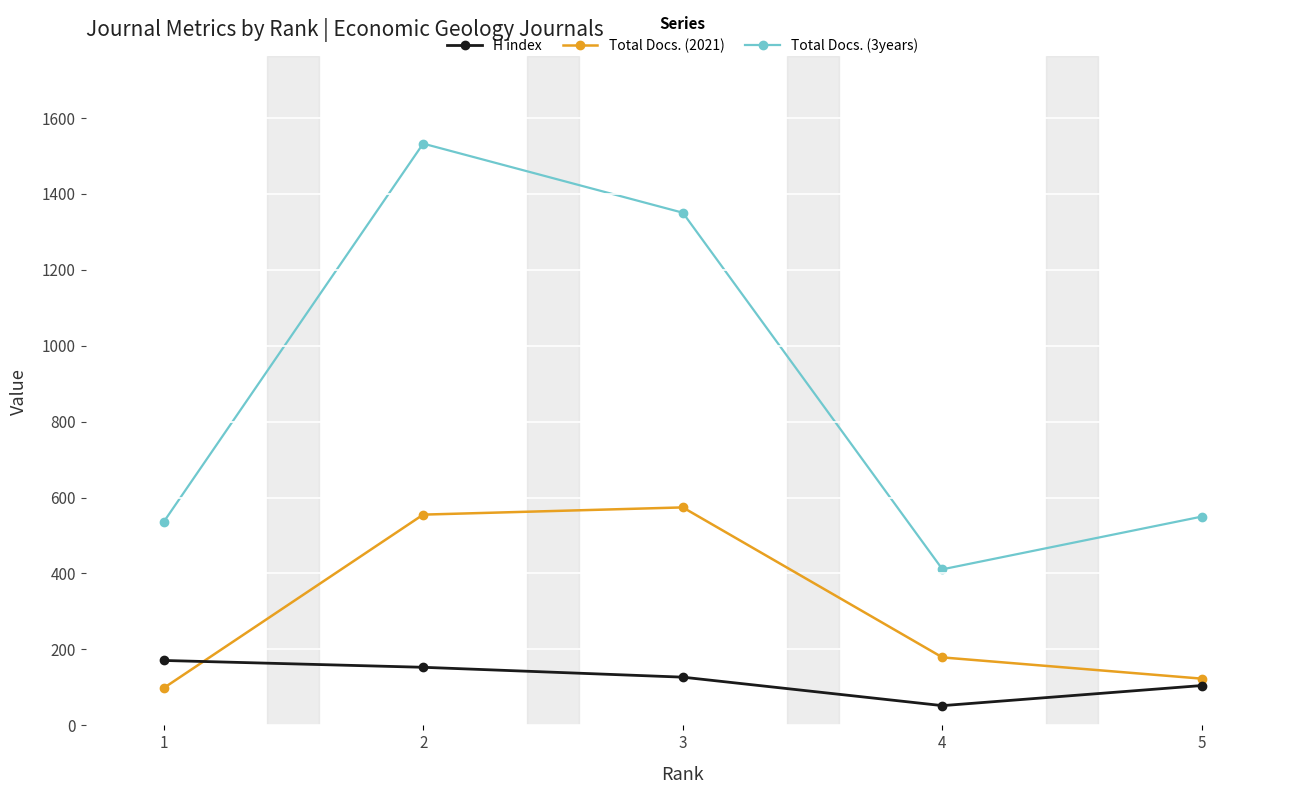

Read the Total Docs. (3years) value at 2.

1532